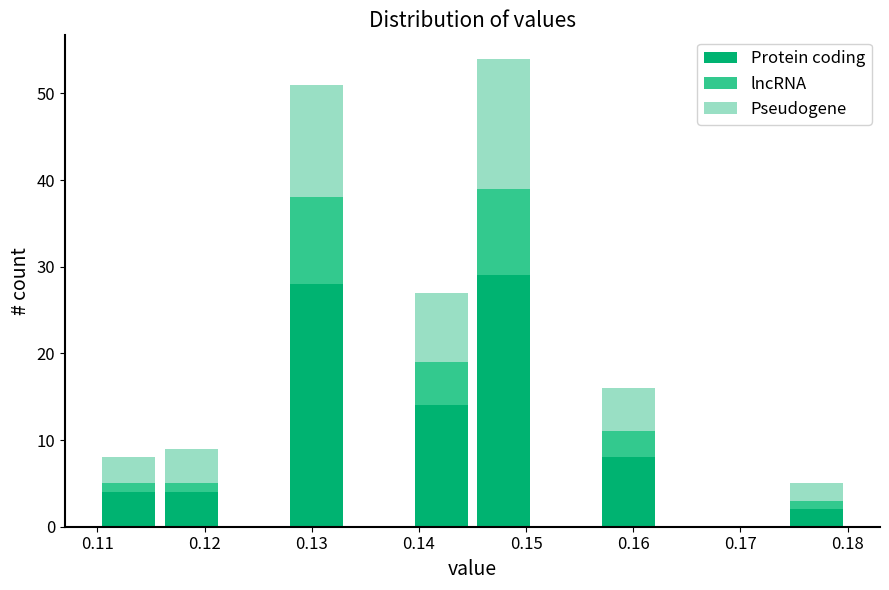

What is the total height of the stacked bar covering 0.157 to 0.163 on the x-axis? Neither the bar edges nor the heights are printed on the chart, so give them approximately, as read against the axes.

16